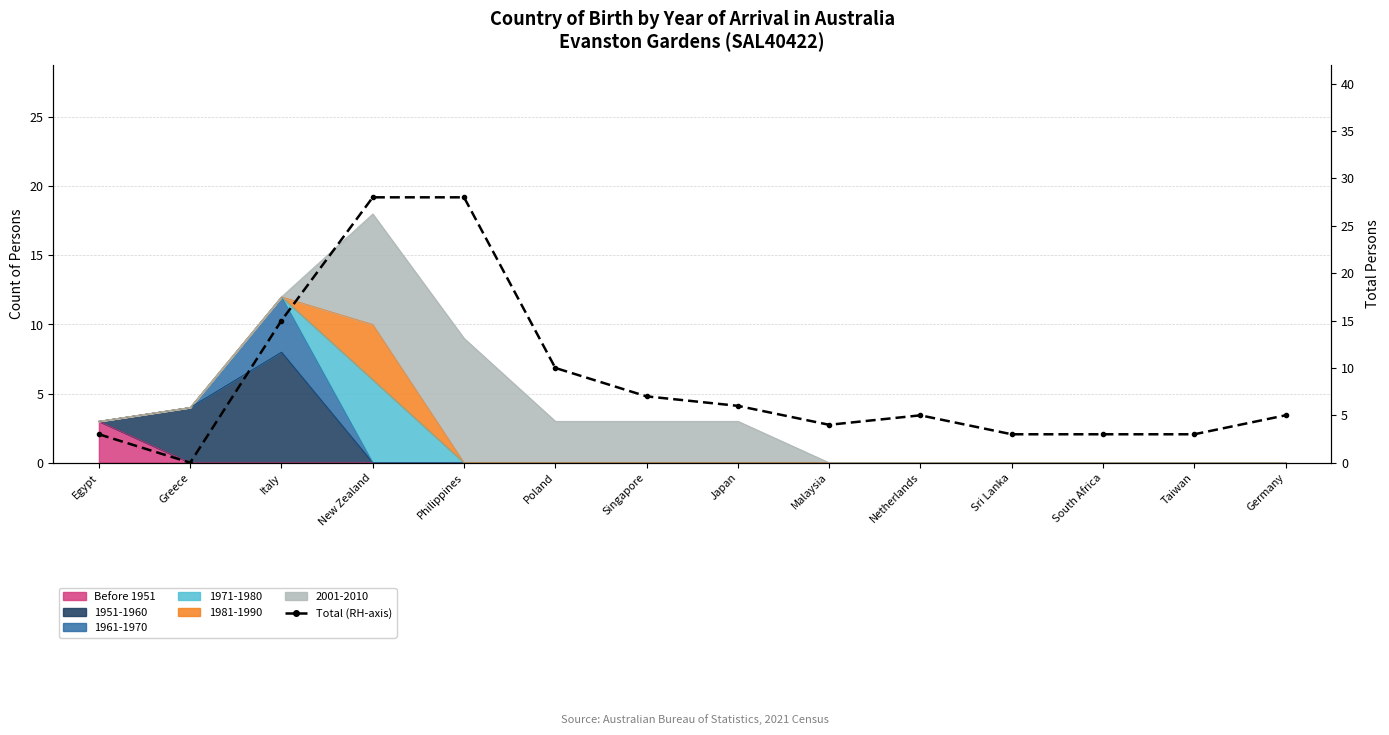

At which category does the data reach its first local peak?

Netherlands